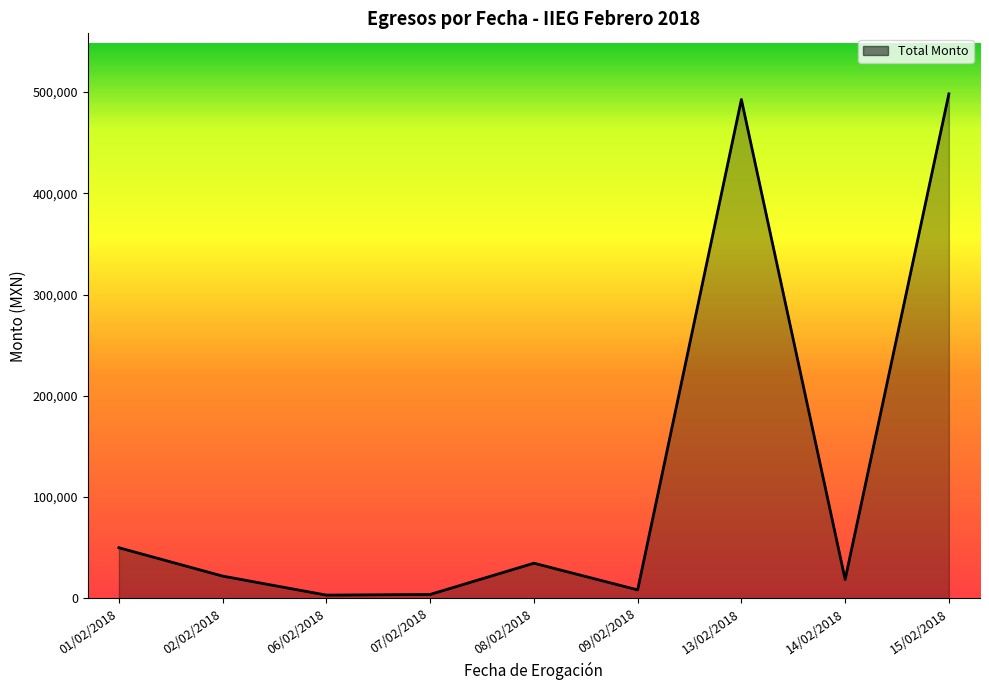

How many interior local peaks (higher than both neighbors) does the data have?

2